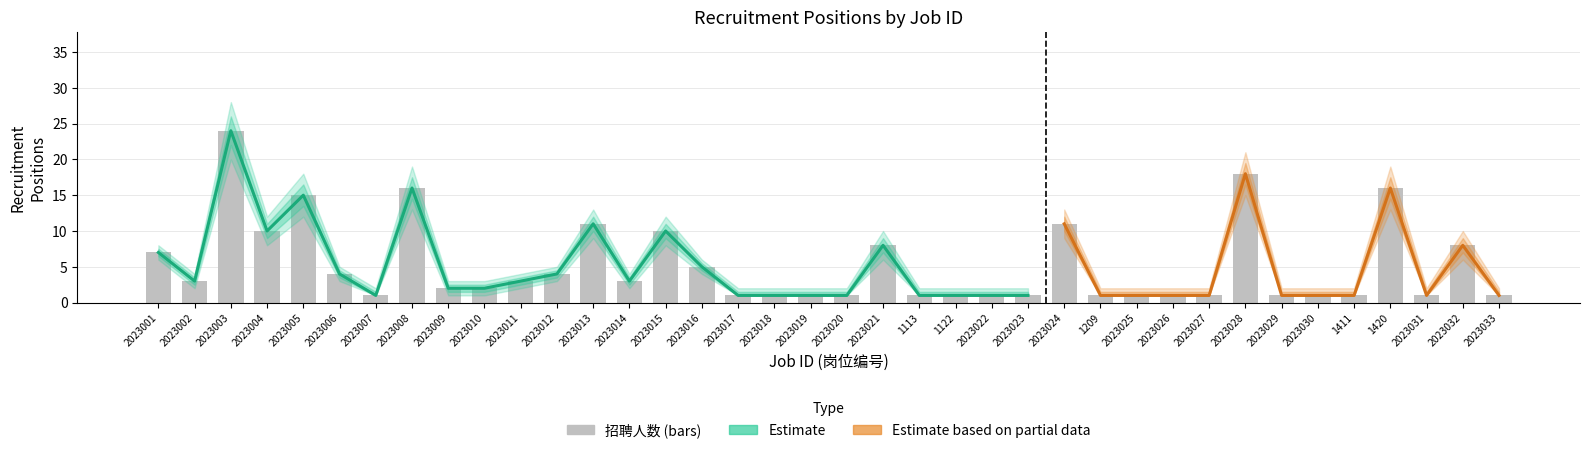

Between 2023005 and 2023008, which series saw the biggest shift?

招聘人数